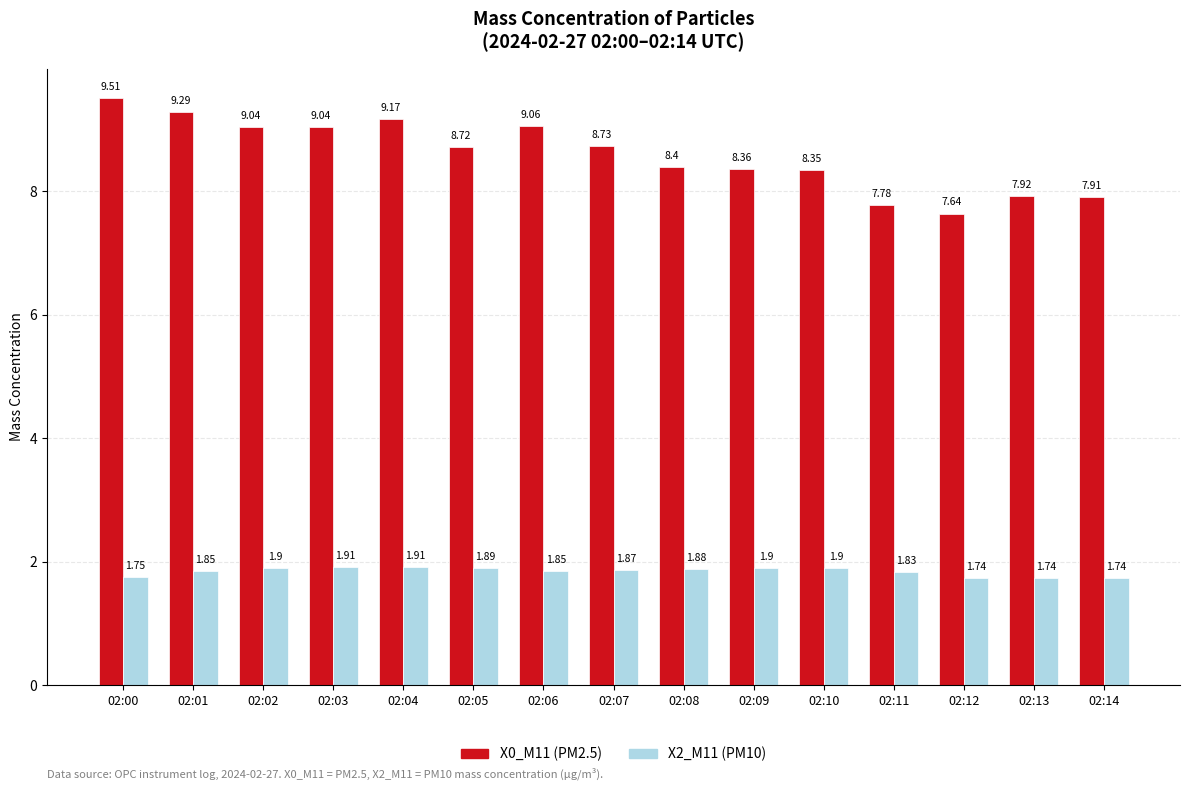

What is the approximate value of X2_M11 (PM10) at 02:03?

1.9